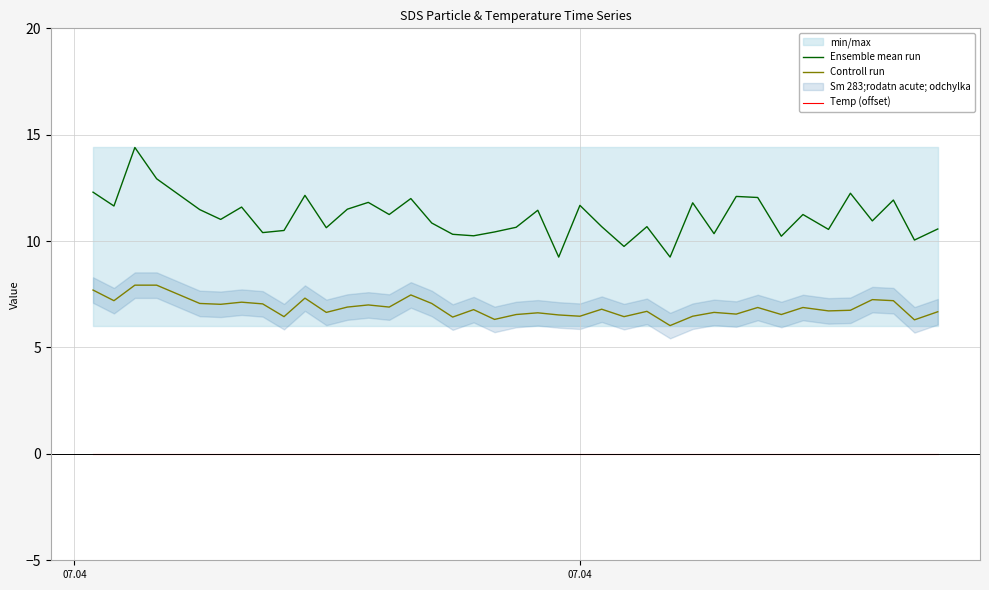

True or false: Controll run and Ensemble mean run cross at least once.

False